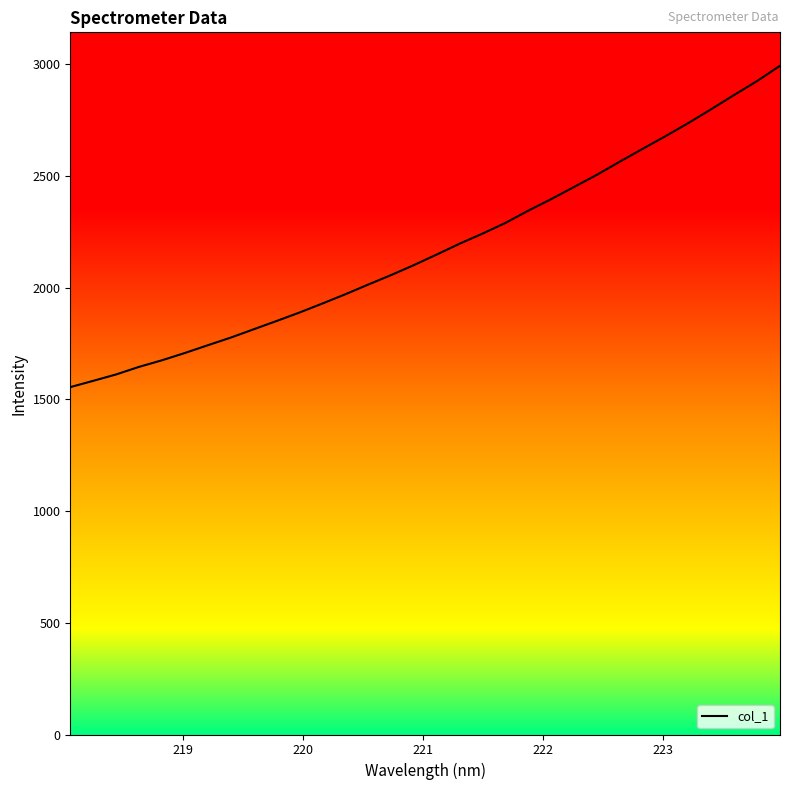

What is the maximum value shown in the chart?

2993.6